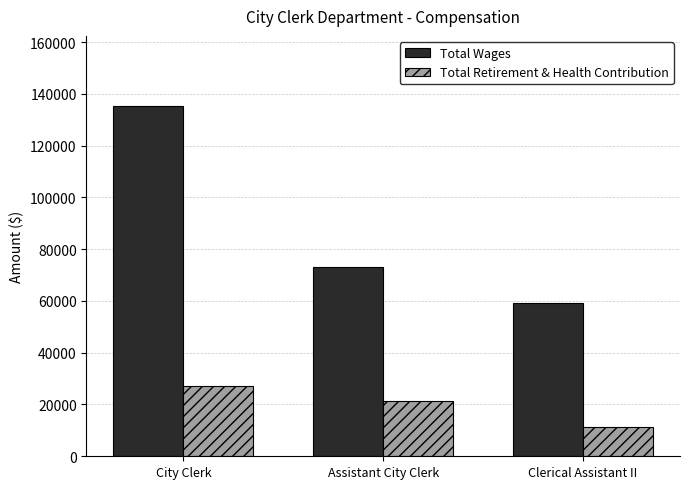

At City Clerk, list the series in order from smallest to largest.

Total Retirement & Health Contribution, Total Wages